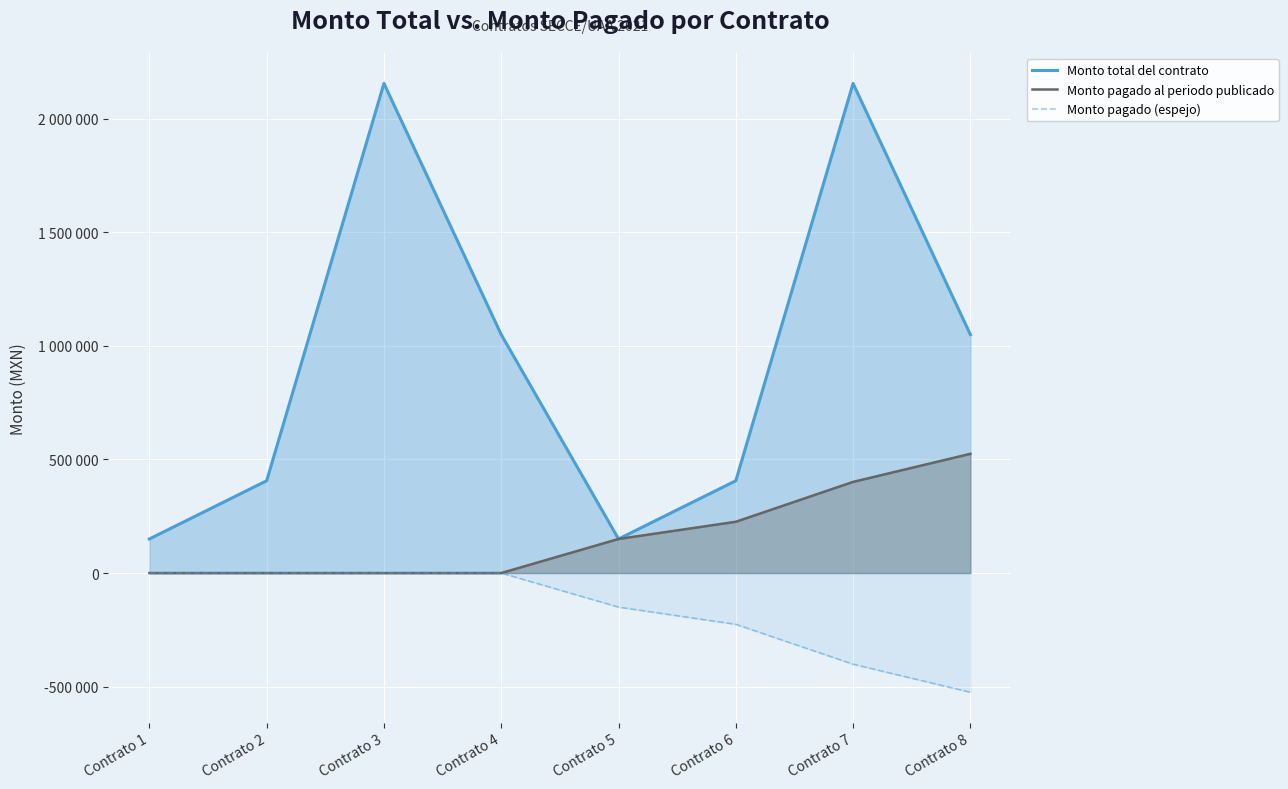

Where is the first local minimum for Monto total del contrato?

Contrato 5